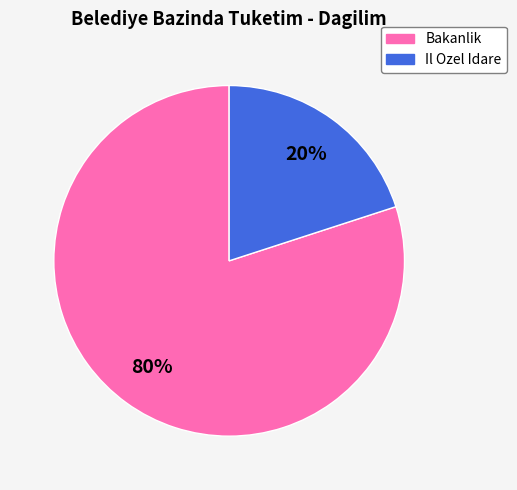

How many segments does this pie chart have?

2